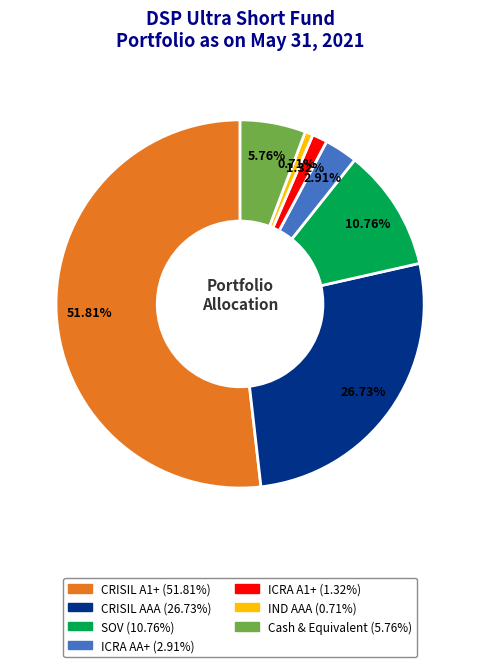

To the nearest percent, what is the difference between the CRISIL A1+ and IND AAA slice percentages?

51%